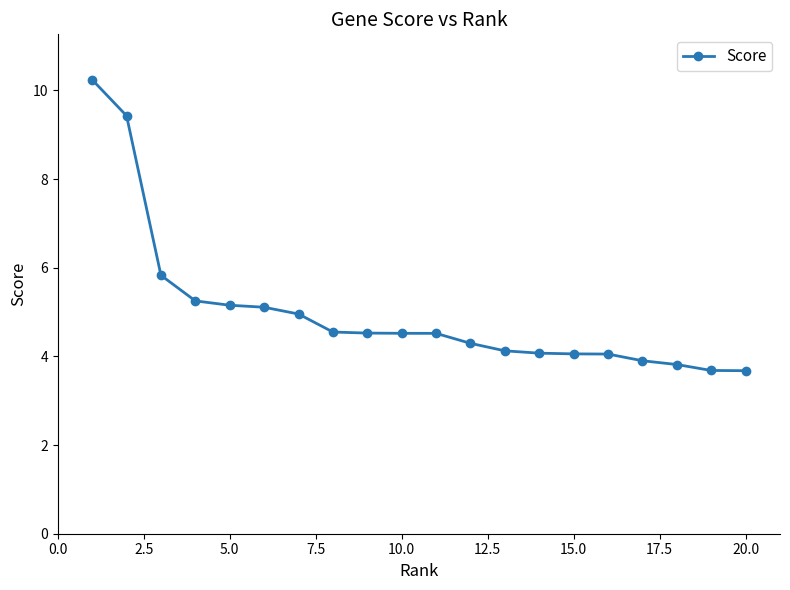

What is the greatest value displayed?

10.2